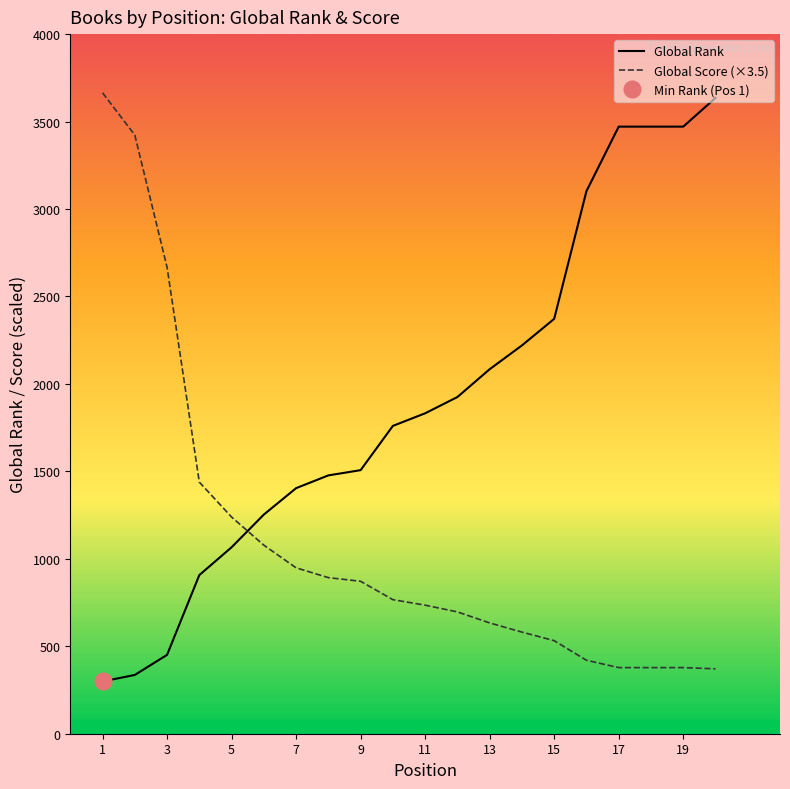

How many intersections are there between Global Rank and Global Score (×3.5)?

1